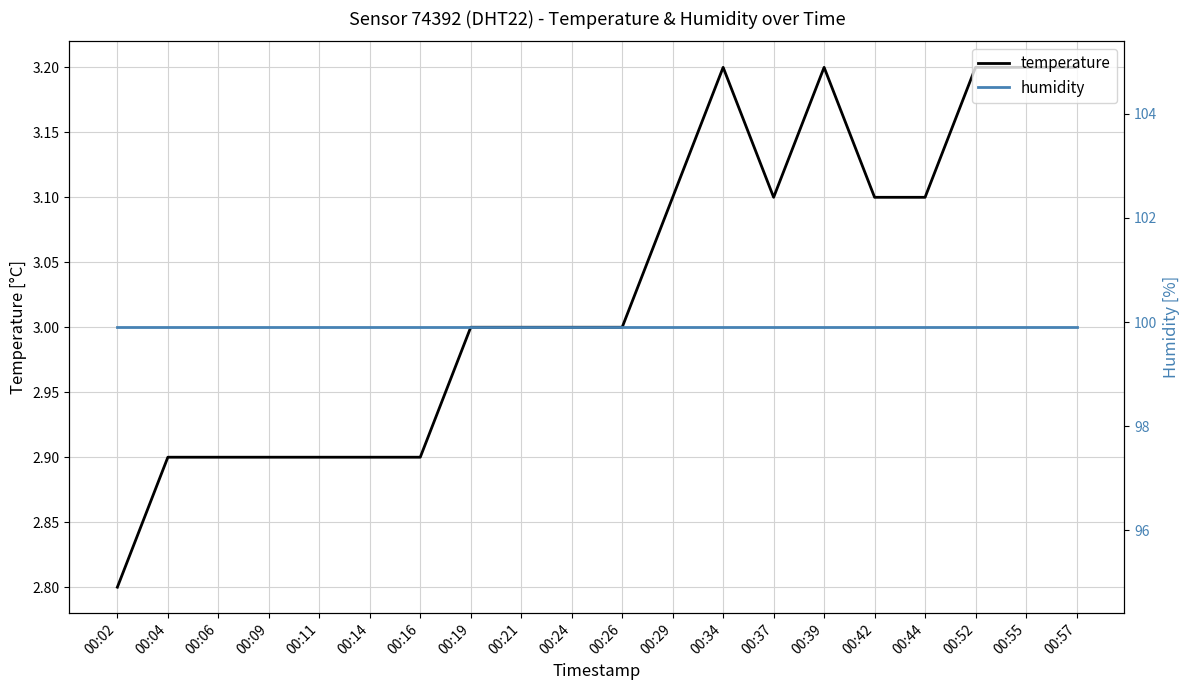

Reading left to right, extract all data points from this chart.

temperature: 00:02=2.8	00:04=2.9	00:06=2.9	00:09=2.9	00:11=2.9	00:14=2.9	00:16=2.9	00:19=3.0	00:21=3.0	00:24=3.0	00:26=3.0	00:29=3.1	00:34=3.2	00:37=3.1	00:39=3.2	00:42=3.1	00:44=3.1	00:52=3.2	00:55=3.2	00:57=3.2
humidity: 00:02=99.9	00:04=99.9	00:06=99.9	00:09=99.9	00:11=99.9	00:14=99.9	00:16=99.9	00:19=99.9	00:21=99.9	00:24=99.9	00:26=99.9	00:29=99.9	00:34=99.9	00:37=99.9	00:39=99.9	00:42=99.9	00:44=99.9	00:52=99.9	00:55=99.9	00:57=99.9